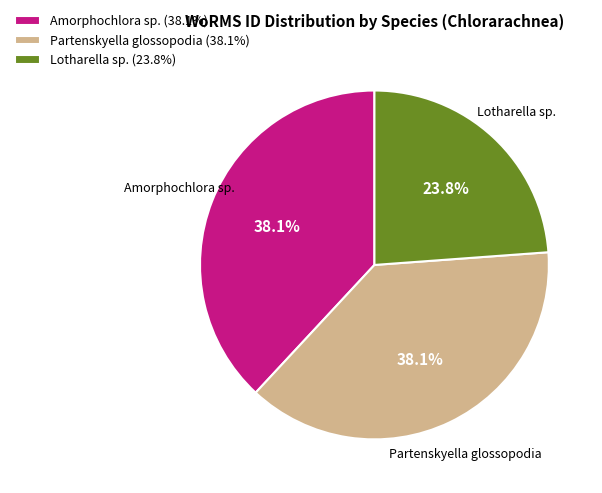

Which has a higher value, Lotharella sp. or Partenskyella glossopodia?

Partenskyella glossopodia